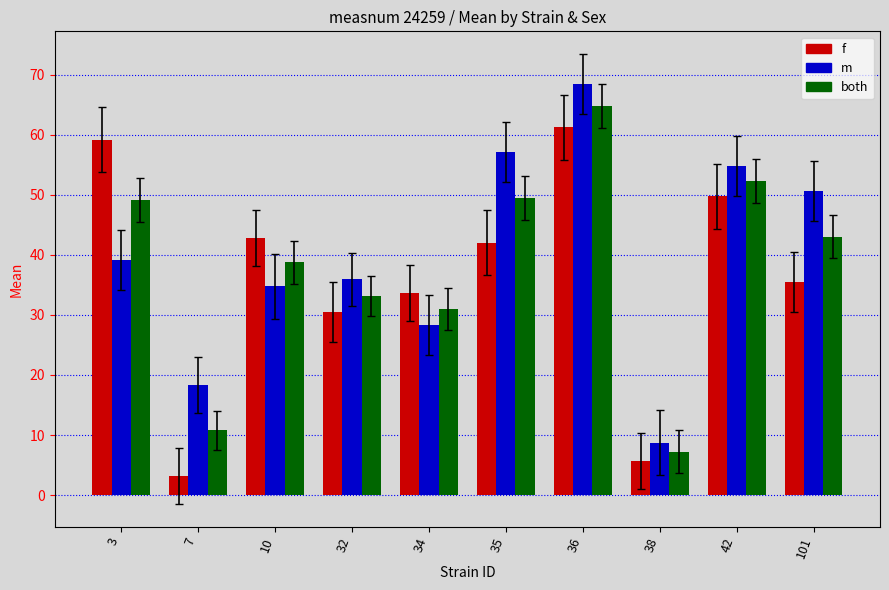

Which series has the widest spread of values?

m